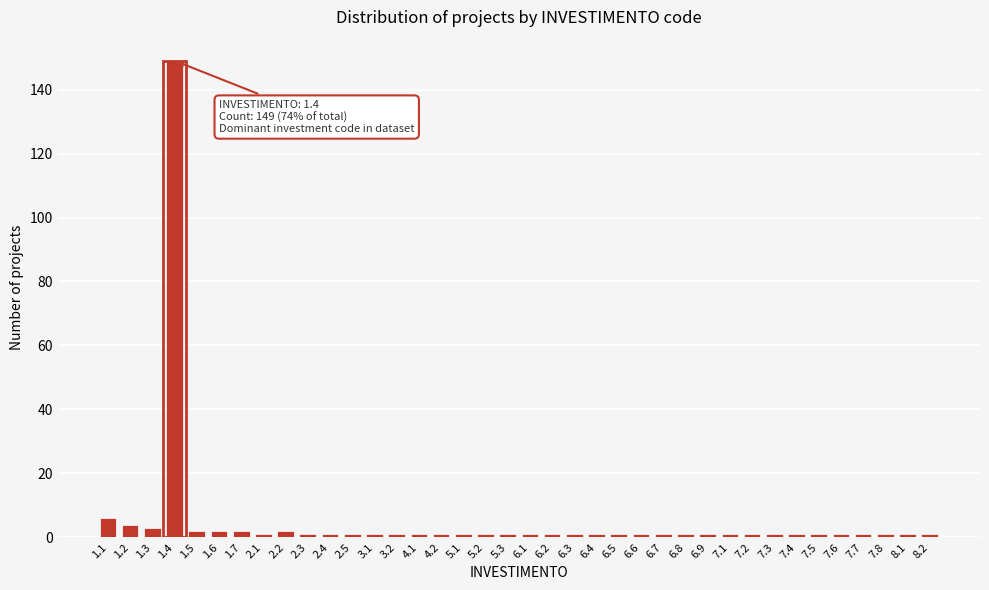

What is the difference between the maximum and minimum values?

148